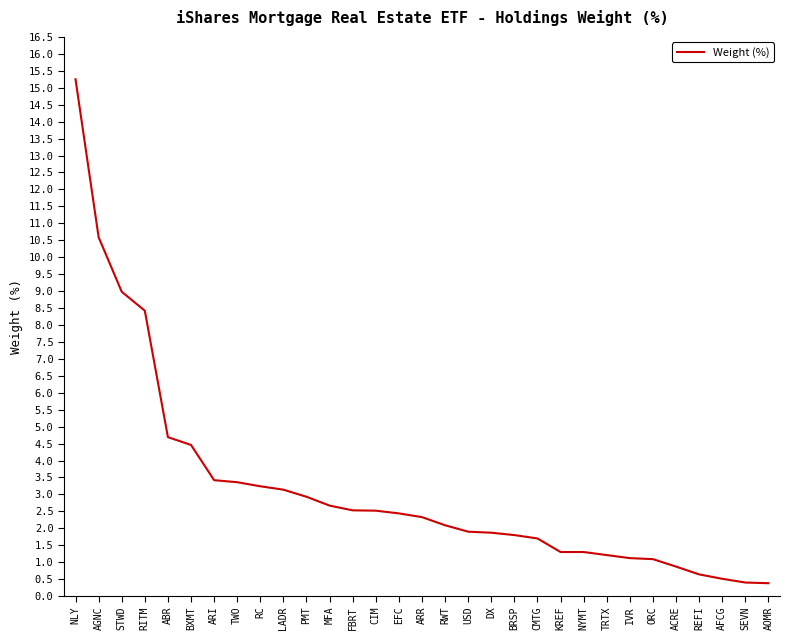

Where is the data nearest to the value 7?

RITM